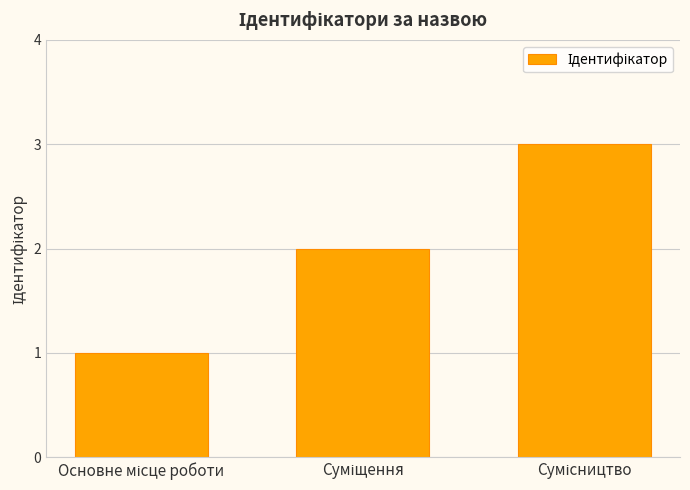

What is the greatest value displayed?

3